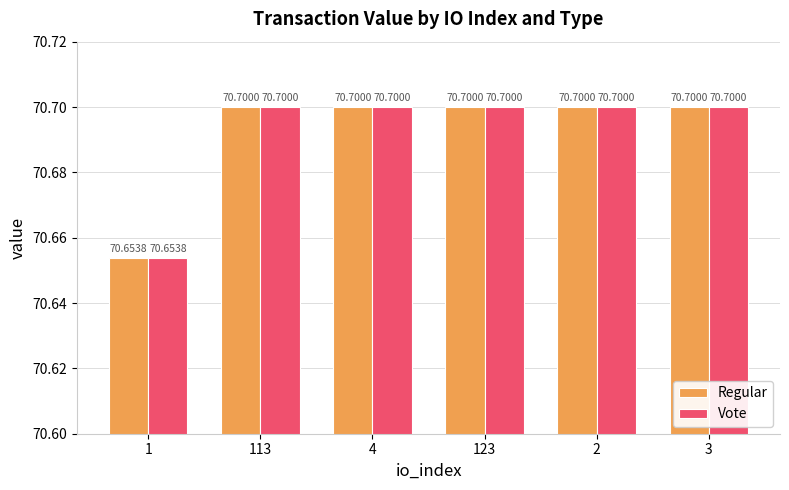

How many data points does each series have?

6